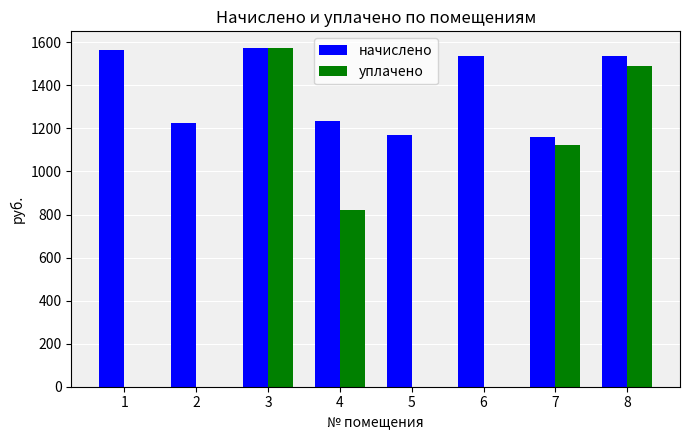

How many data points does each series have?

8